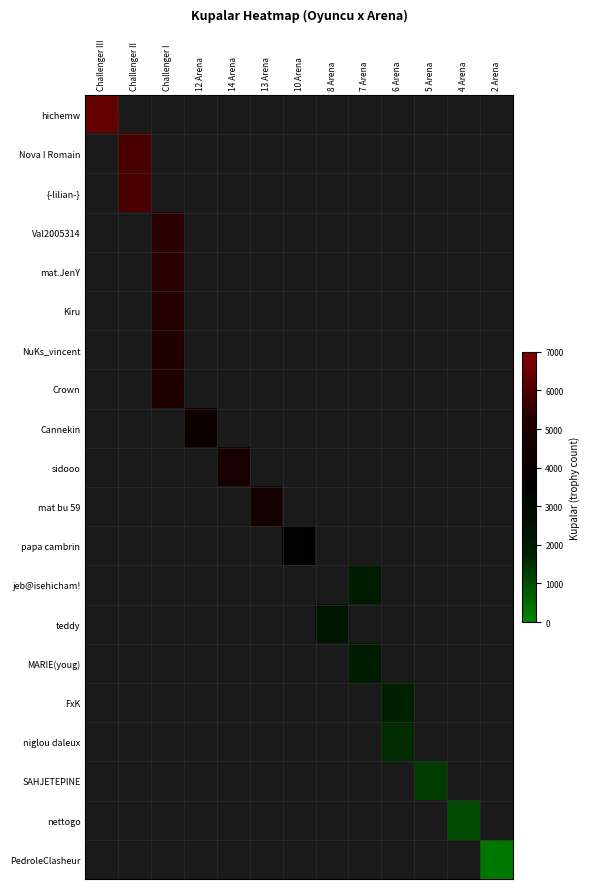

At 2 Arena, list the series in order from smallest to largest.

hichemw, Nova I Romain, {-lilian-}, Val2005314, mat.JenY, Kiru, NuKs_vincent, Crown, Cannekin, sidooo, mat bu 59, papa cambrin, jeb@isehicham!, teddy, MARIE(youg), FxK, niglou daleux, SAHJETEPINE, nettogo, PedroleClasheur